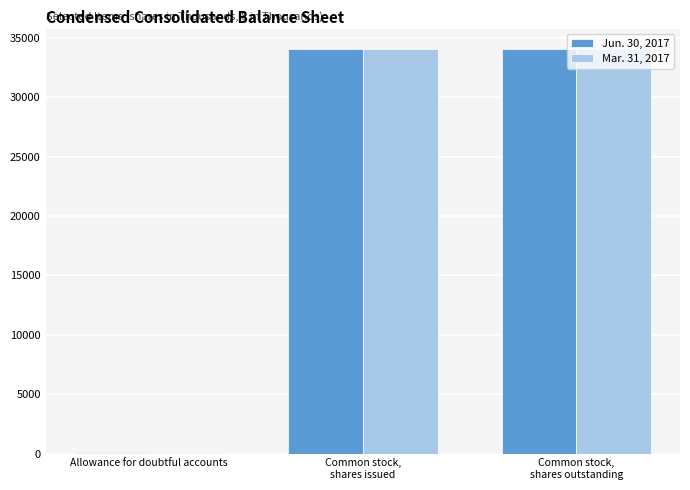

Reading left to right, extract all data points from this chart.

Jun. 30, 2017: 29	34101	34101
Mar. 31, 2017: 16	34063	34063